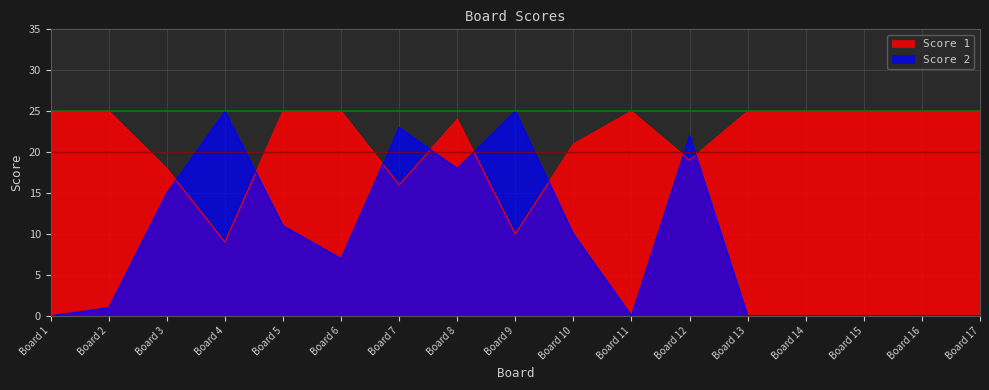

Read the Score 2 value at Board 9.

25